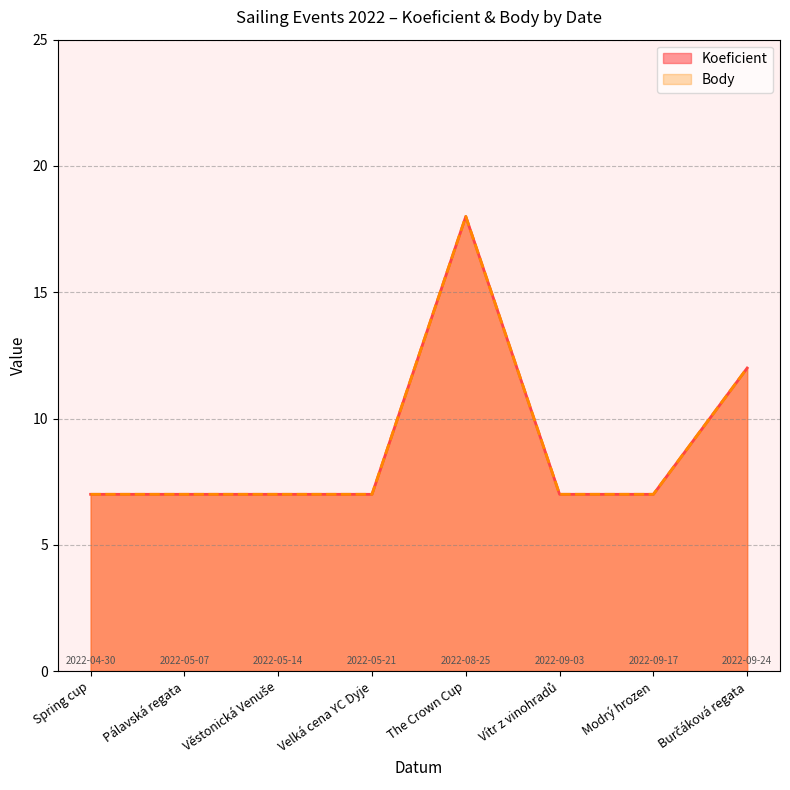

How many distinct data groups are displayed?

2